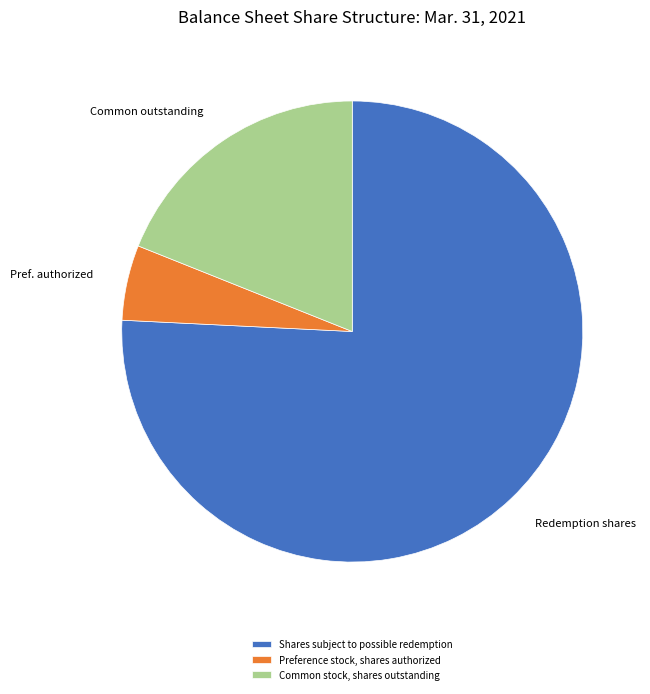

Combined, do Shares subject to possible redemption and Preference stock, shares authorized account for over 50%?

Yes